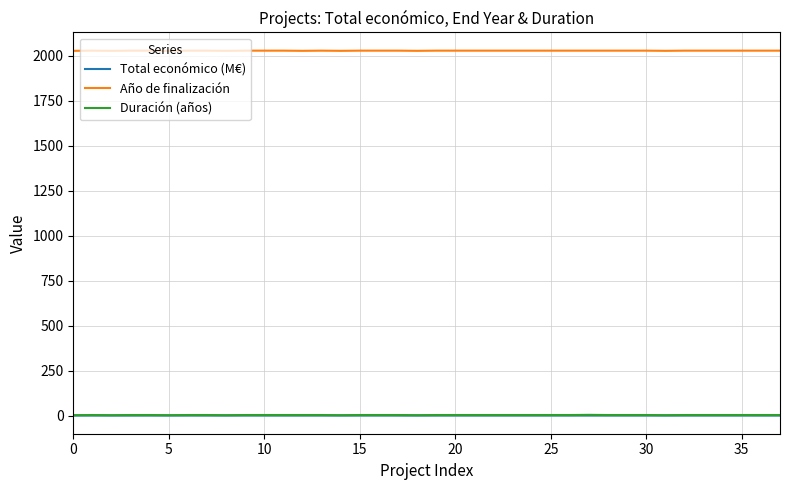

Which series has the largest total across all categories?

Año de finalización